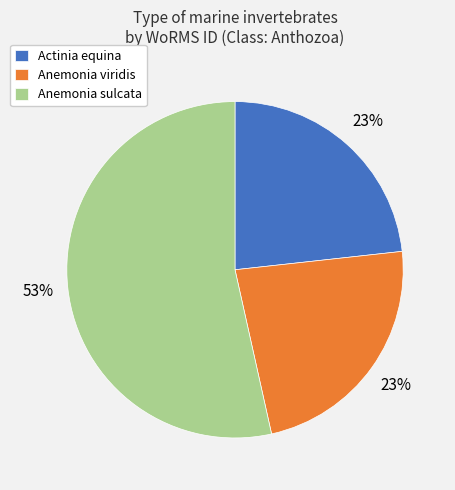

Count the number of slices in the pie.

3